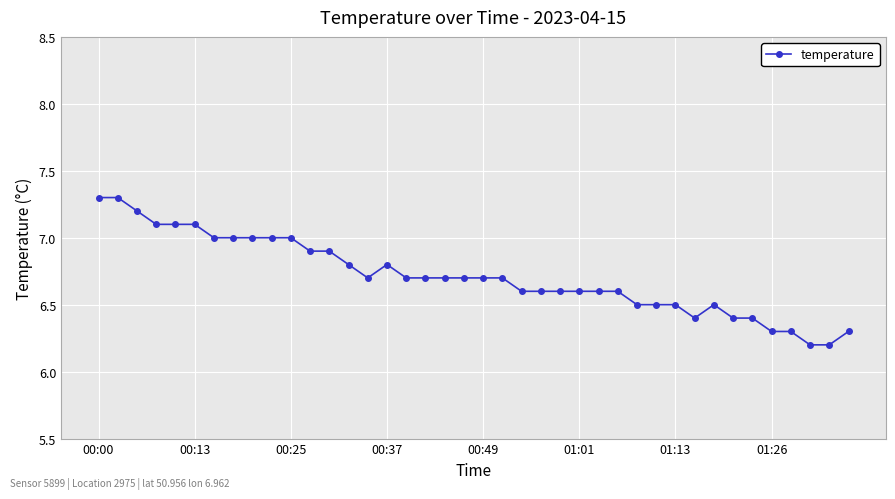

Reading left to right, what are all the values shown in this chart?

7.3	7.3	7.2	7.1	7.1	7.1	7.0	7.0	7.0	7.0	7.0	6.9	6.9	6.8	6.7	6.8	6.7	6.7	6.7	6.7	6.7	6.7	6.6	6.6	6.6	6.6	6.6	6.6	6.5	6.5	6.5	6.4	6.5	6.4	6.4	6.3	6.3	6.2	6.2	6.3